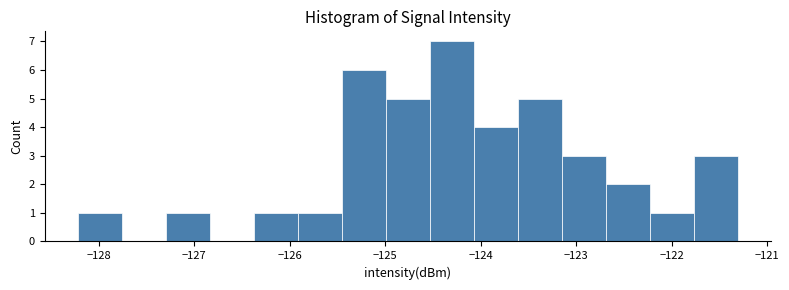

How tall is the bar that spans -124.1 to -123.6 on the x-axis? Neither the bar edges nor the heights are printed on the chart, so give them approximately, as read against the axes.

4